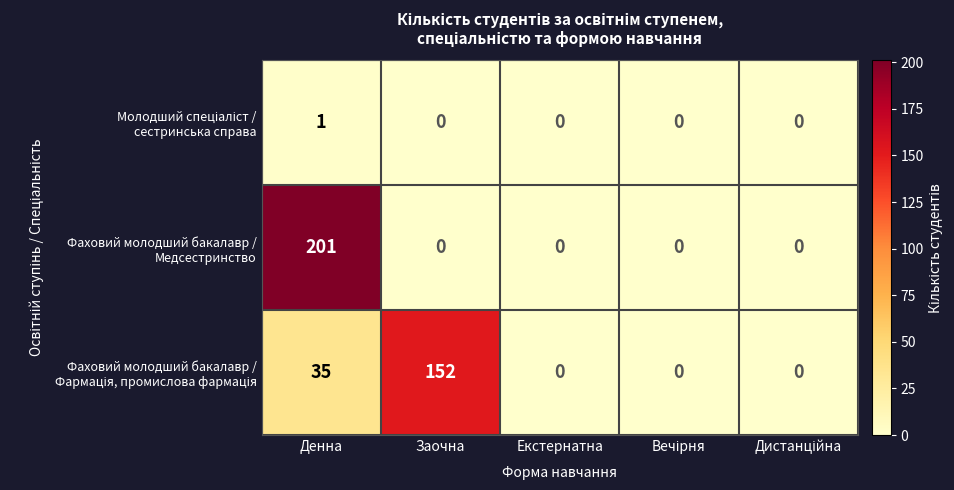

At which category does the chart reach its peak across all series?

Денна